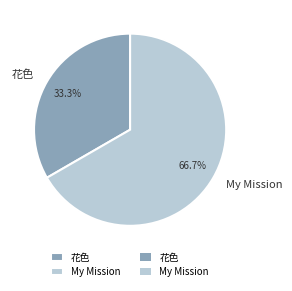

To the nearest percent, what is the difference between the My Mission and 花色 slice percentages?

33%